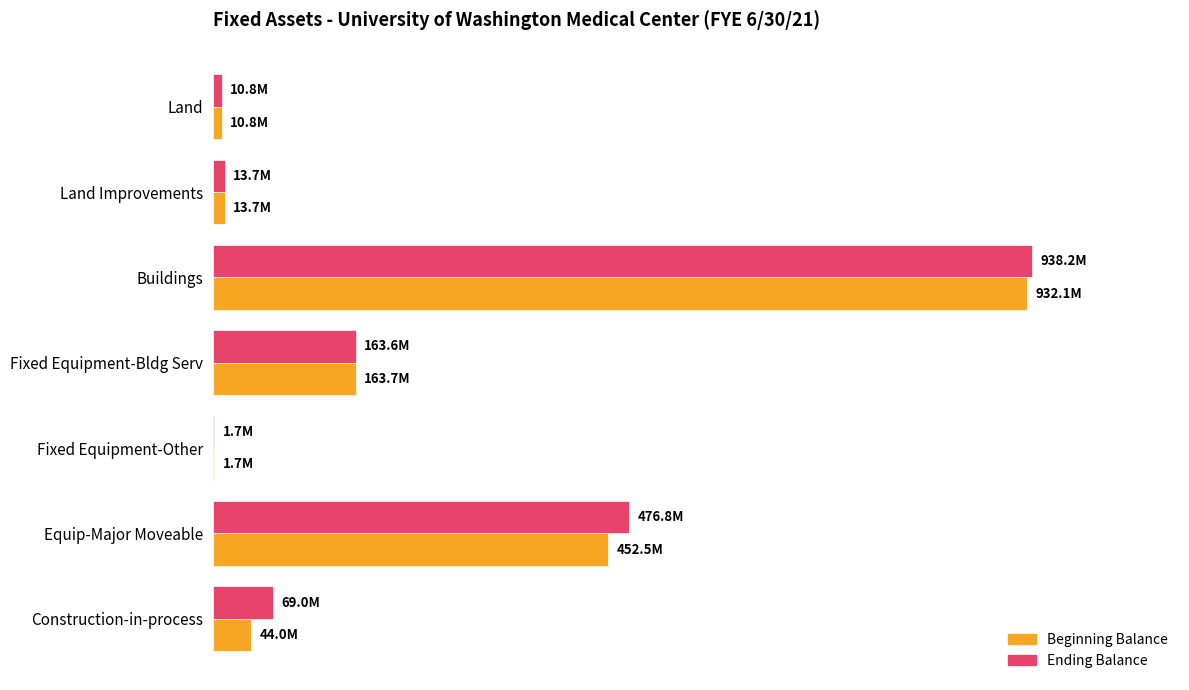

Reading left to right, extract all data points from this chart.

Beginning Balance: 10816822	13690837	932097238	163745924	1687367	452514705	44006545
Ending Balance: 10816822	13670459	938230218	163624708	1694167	476772295	68986273